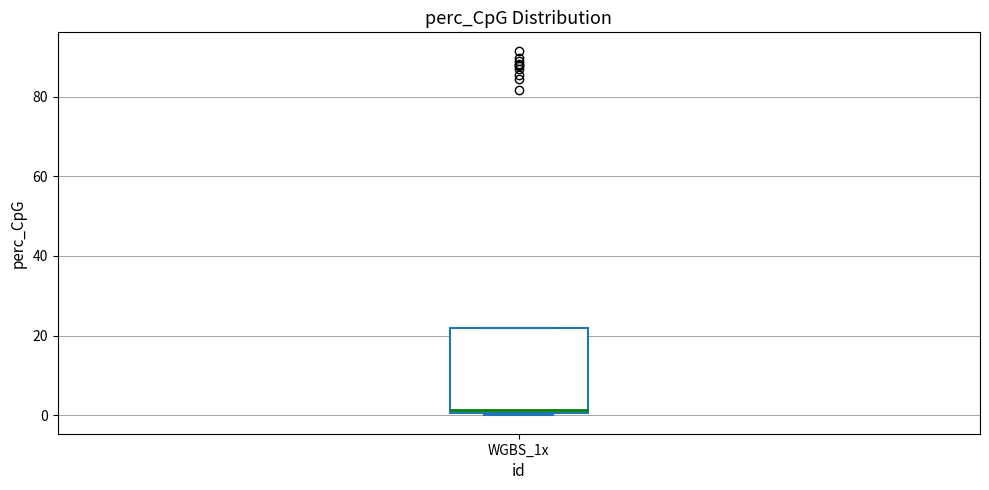

Read this box plot against the y-axis: the position of the median line, the range covered by the box, and the ends of both whiskers. The values are not printed on the chart, so give them approximately, as read against the axis.

median 2, box 0 to 22, whiskers 0 (just below the box's lower edge) to 22